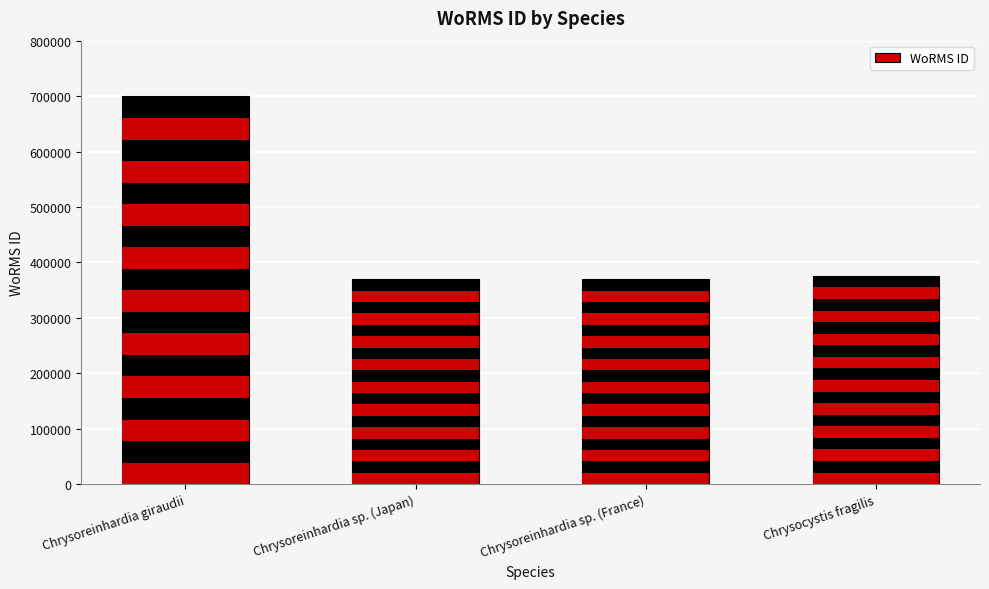

How many distinct data groups are displayed?

1